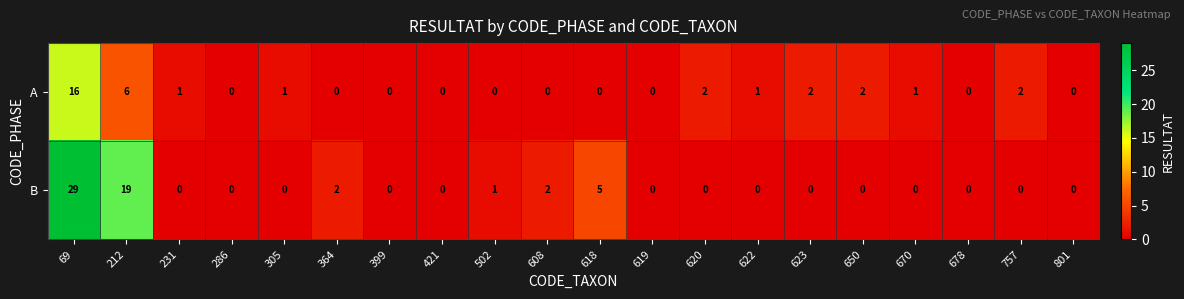

Rank the series by their average value, from highest to lowest.

B, A